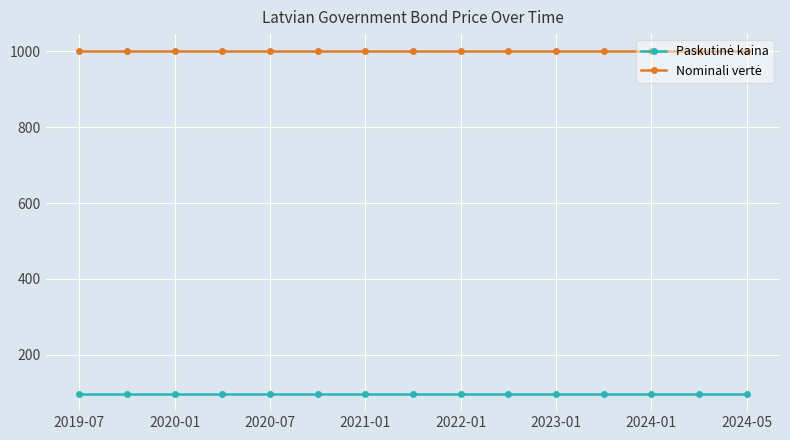

At how many categories does at least one series exceed 378?

15